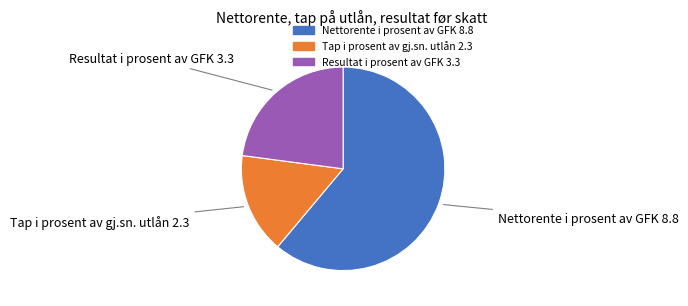

Is there a majority slice in this chart?

Yes